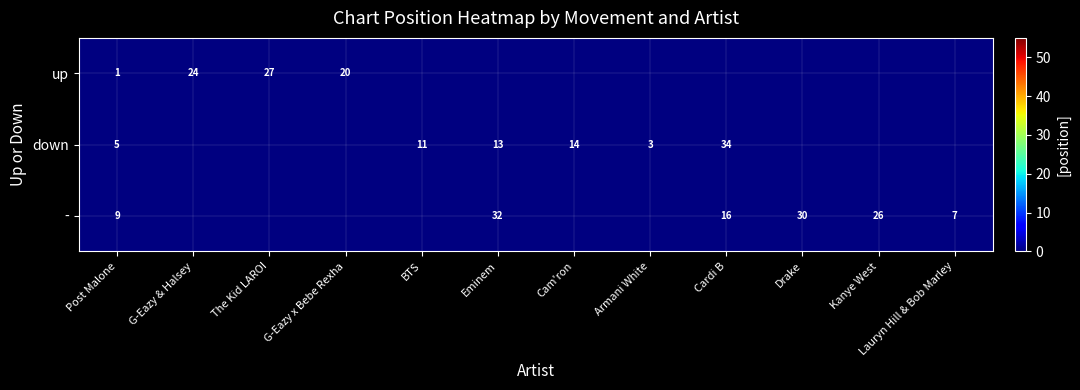

Is the value of up at The Kid LAROI greater than the value of - at Lauryn Hill & Bob Marley?

Yes